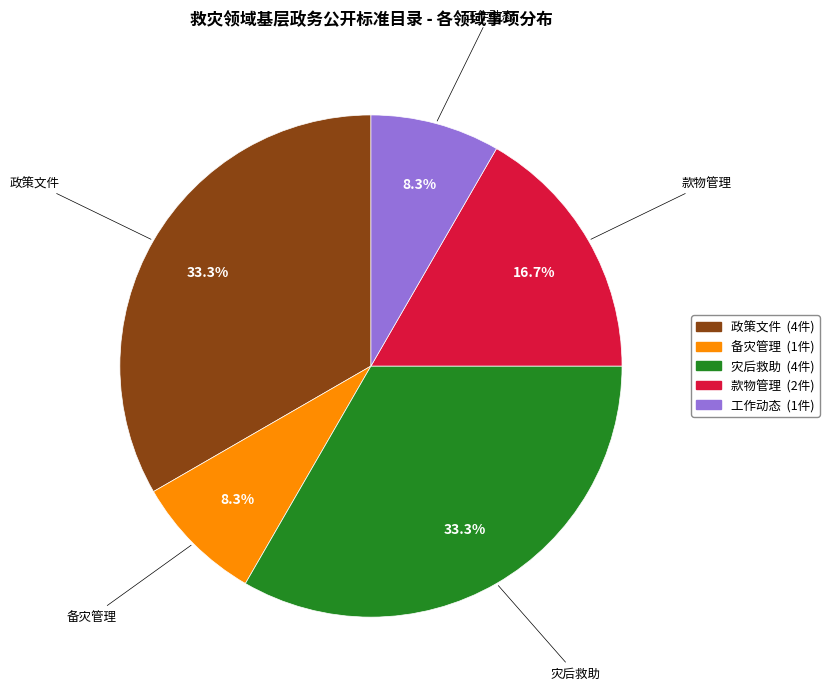

Approximately how many times larger is the value at 政策文件 compared to 备灾管理?

4.0